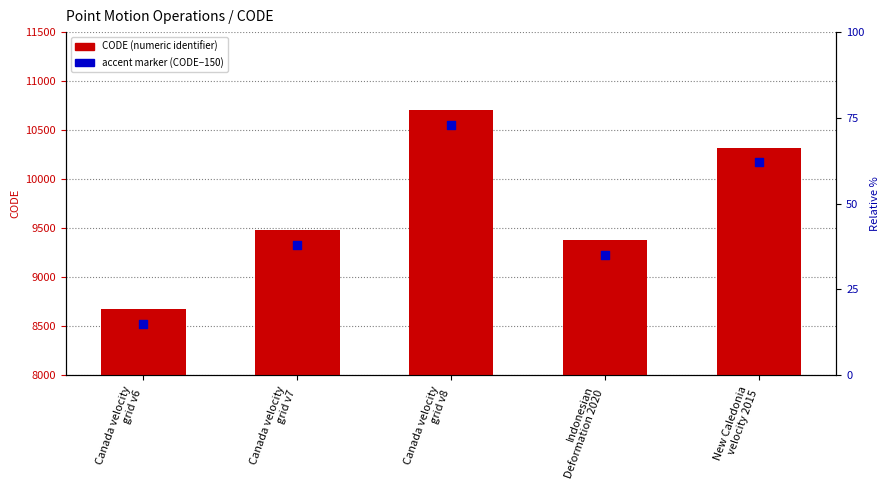

Which series reaches the minimum Y coordinate?

CODE - 150 (accent marker)